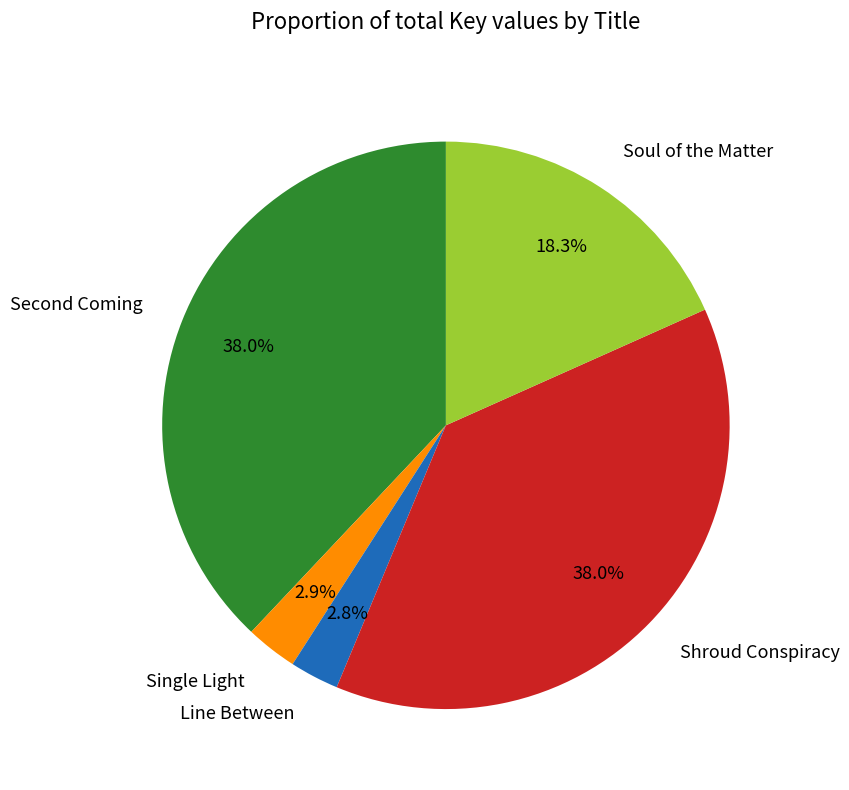

What percentage is the Line Between slice, to the nearest percent?

3%